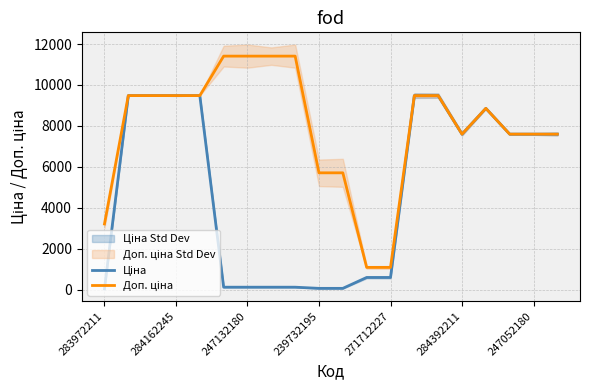

How many interior local valleys does the Доп. ціна series have?

1